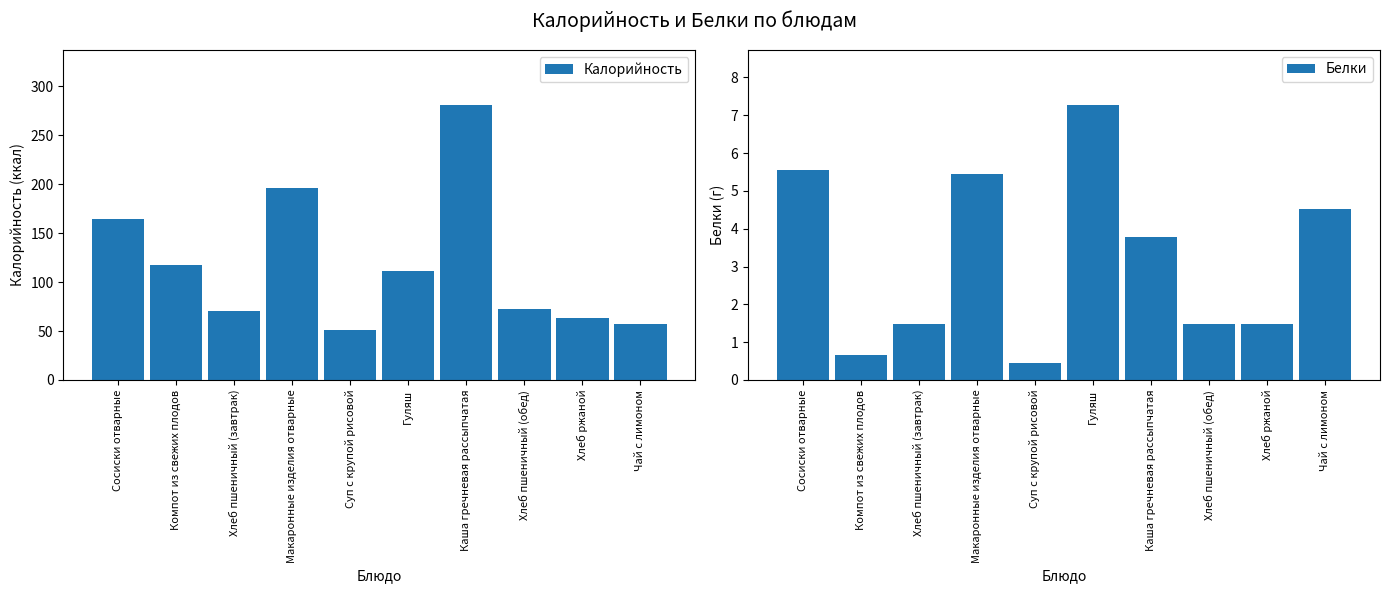

Reading left to right, extract all data points from this chart.

Калорийность: Сосиски отварные=164.0	Компот из свежих плодов=117.0	Хлеб пшеничный (завтрак)=70.0	Макаронные изделия отварные=196.0	Суп с крупой рисовой=51.0	Гуляш=111.0	Каша гречневая рассыпчатая=281.0	Хлеб пшеничный (обед)=72.0	Хлеб ржаной=63.0	Чай с лимоном=57.0
Белки: Сосиски отварные=5.5	Компот из свежих плодов=0.7	Хлеб пшеничный (завтрак)=1.5	Макаронные изделия отварные=5.5	Суп с крупой рисовой=0.5	Гуляш=7.3	Каша гречневая рассыпчатая=3.8	Хлеб пшеничный (обед)=1.5	Хлеб ржаной=1.5	Чай с лимоном=4.5